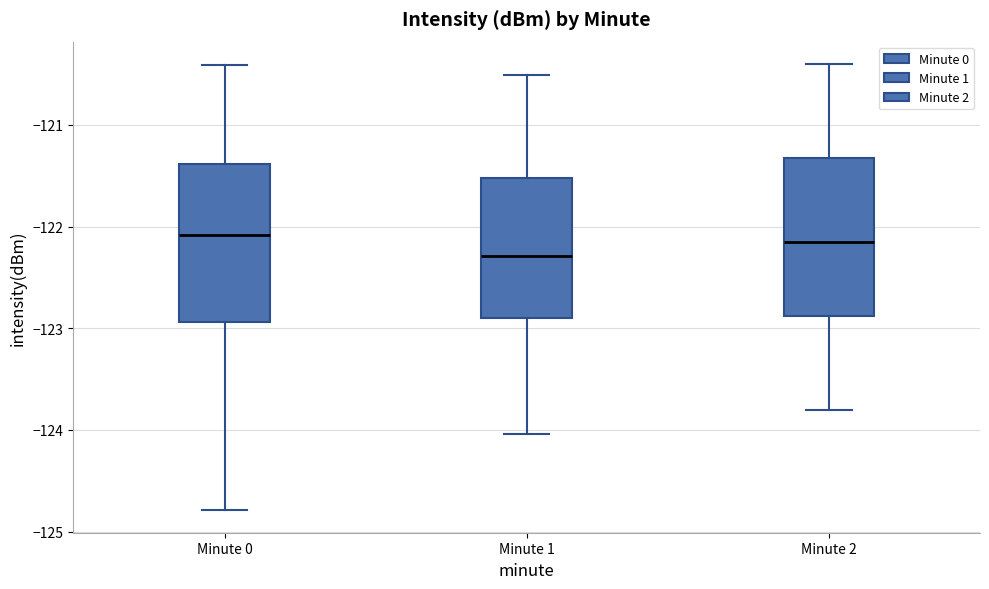

Where does the lower whisker of the box for Minute 2 end on the y-axis? The values are not printed on the chart, so give them approximately, as read against the axis.

-123.8